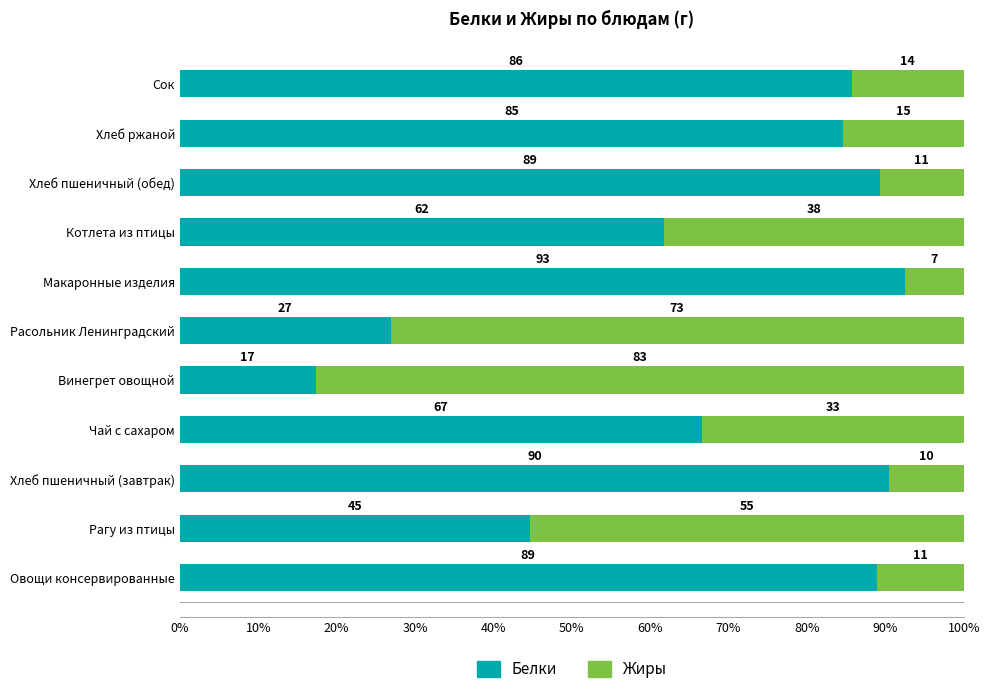

What is the sum of all Белки values?

748.8